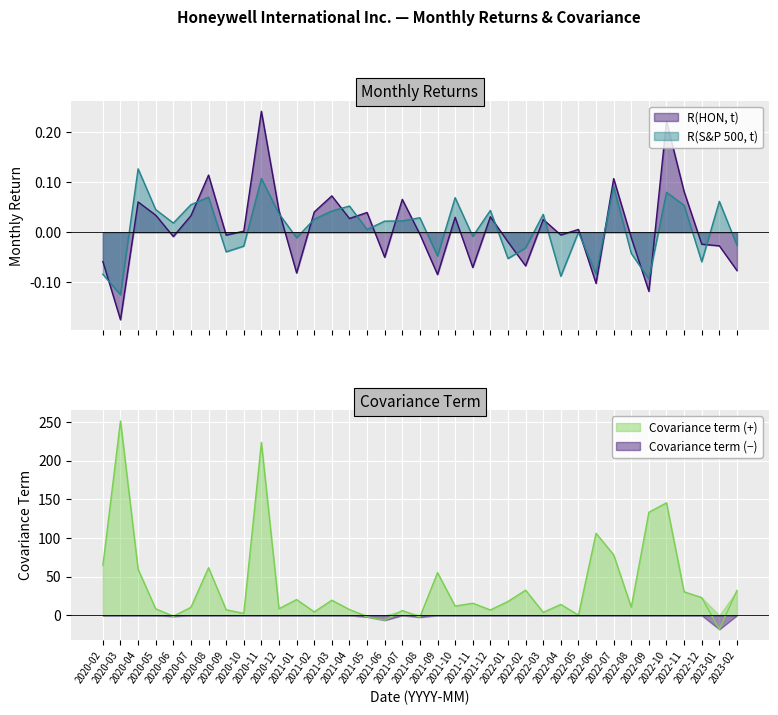

Between which two adjacent categories do Covariance term and R(S&P 500, t) first intersect?

2020-05 and 2020-06